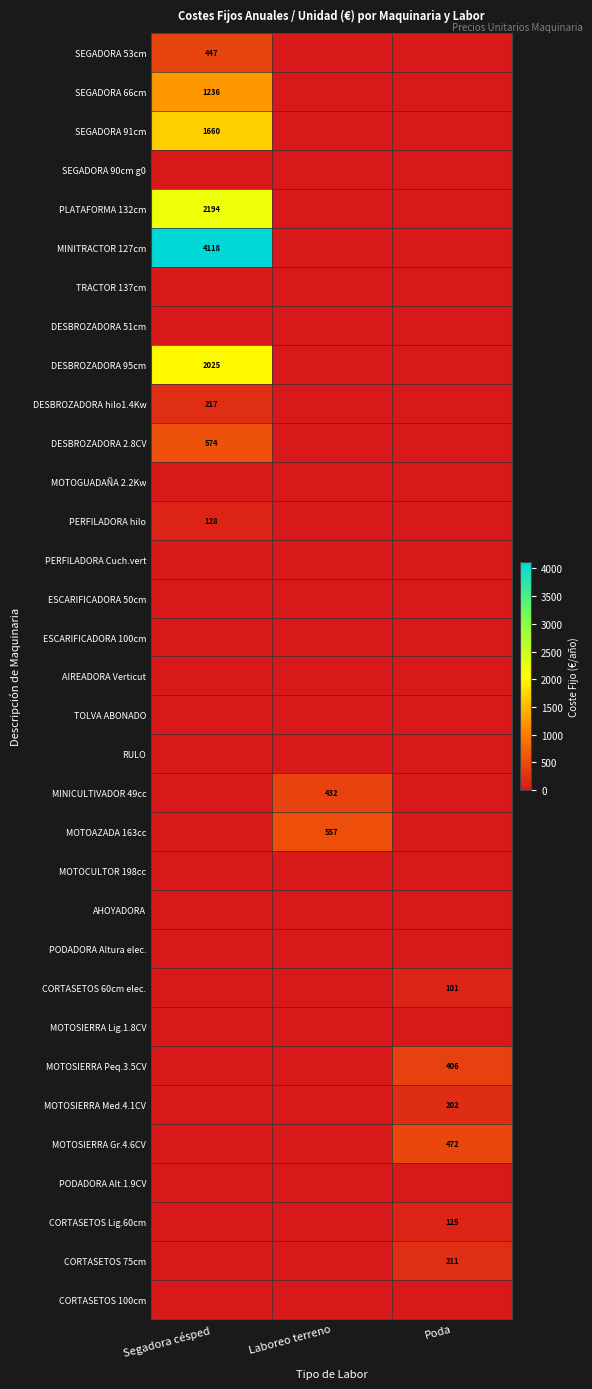

Between Poda and Segadora césped, which is larger?

Segadora césped